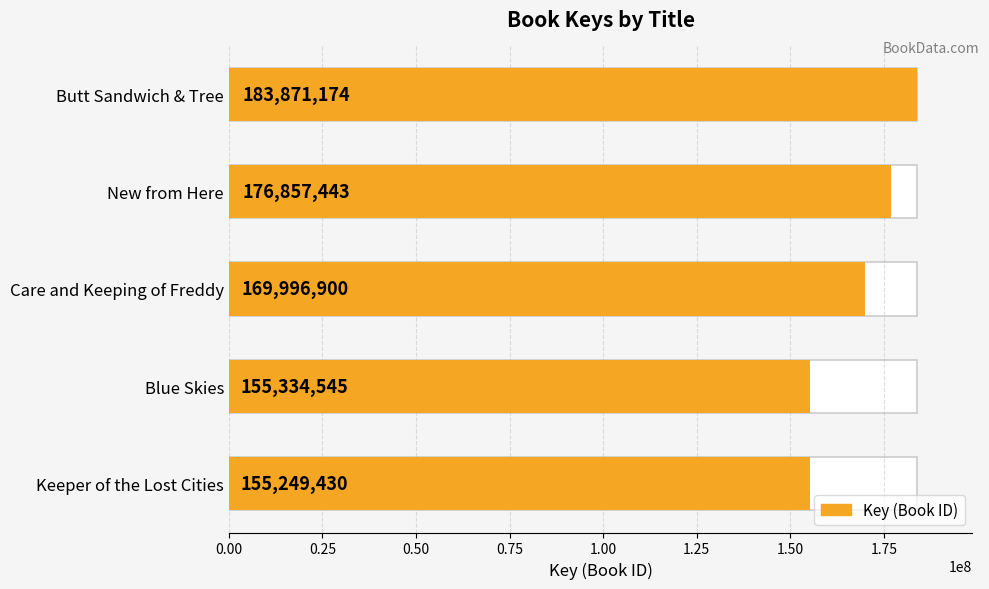

The value at Care and Keeping of Freddy is 169996900. True or false?

True